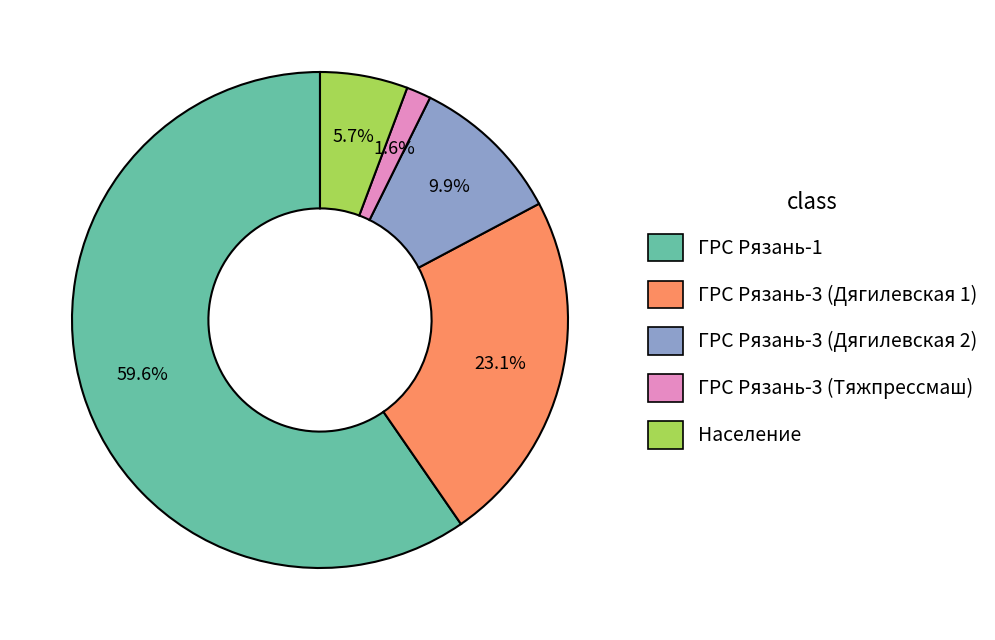

Do ГРС Рязань-3 (Дягилевская 2) and ГРС Рязань-3 (Дягилевская 1) together represent more than half of the pie?

No